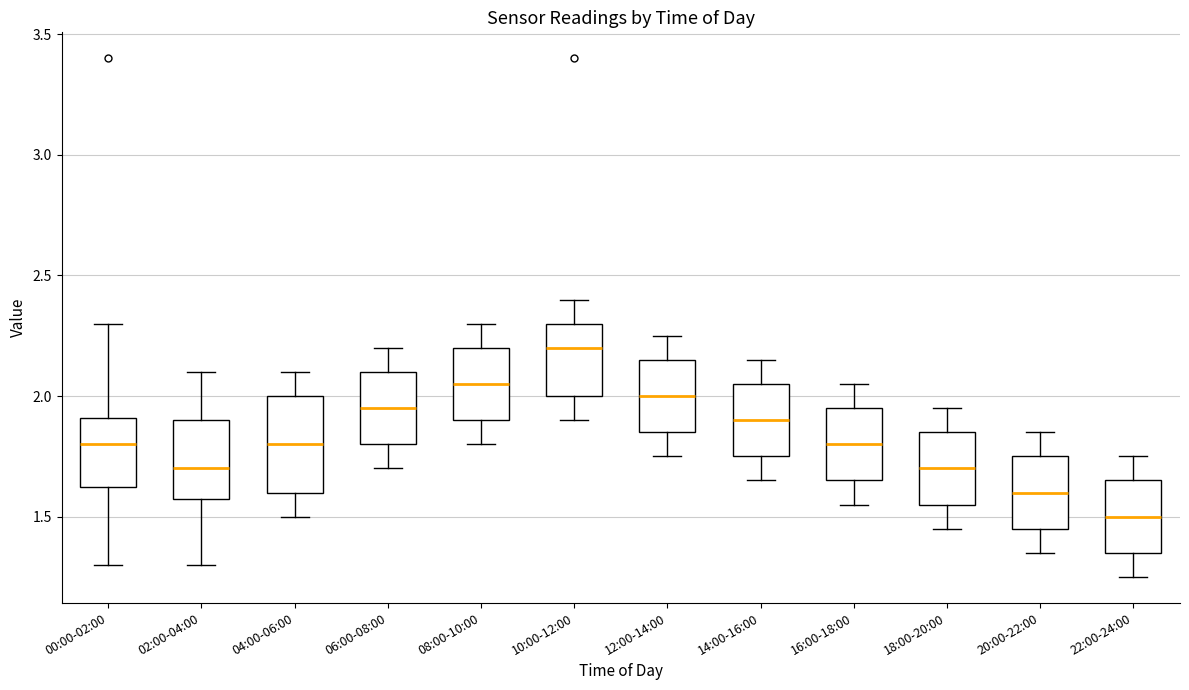

Where does the upper whisker of the box for 18:00-20:00 end on the y-axis? The values are not printed on the chart, so give them approximately, as read against the axis.

1.95